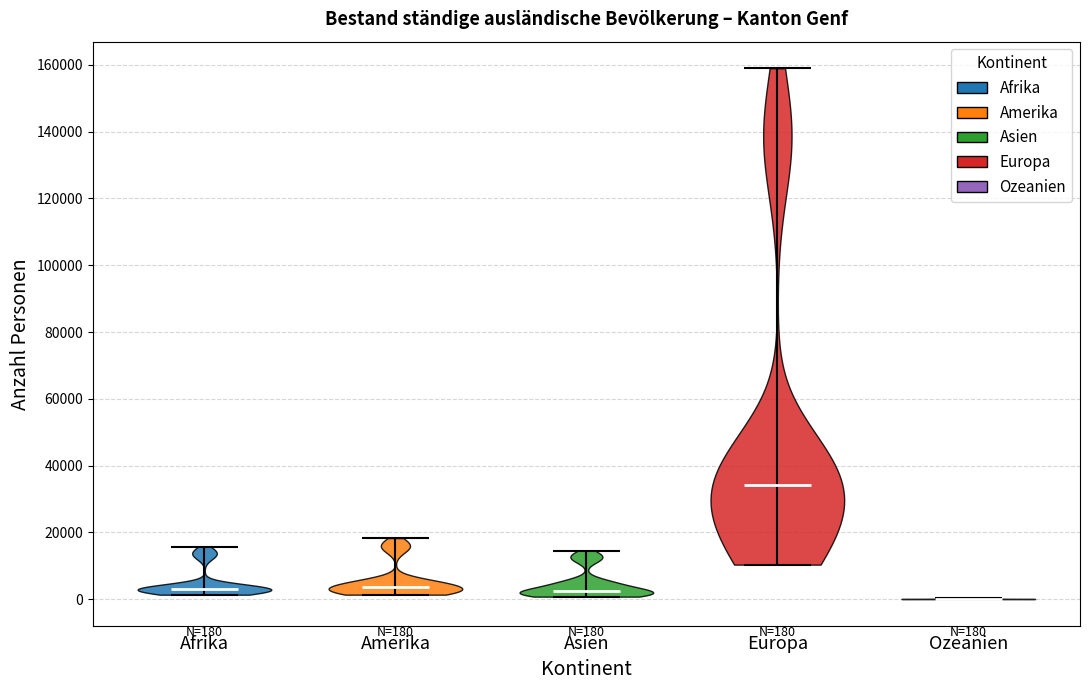

Which violin has the lowest median line?

Ozeanien